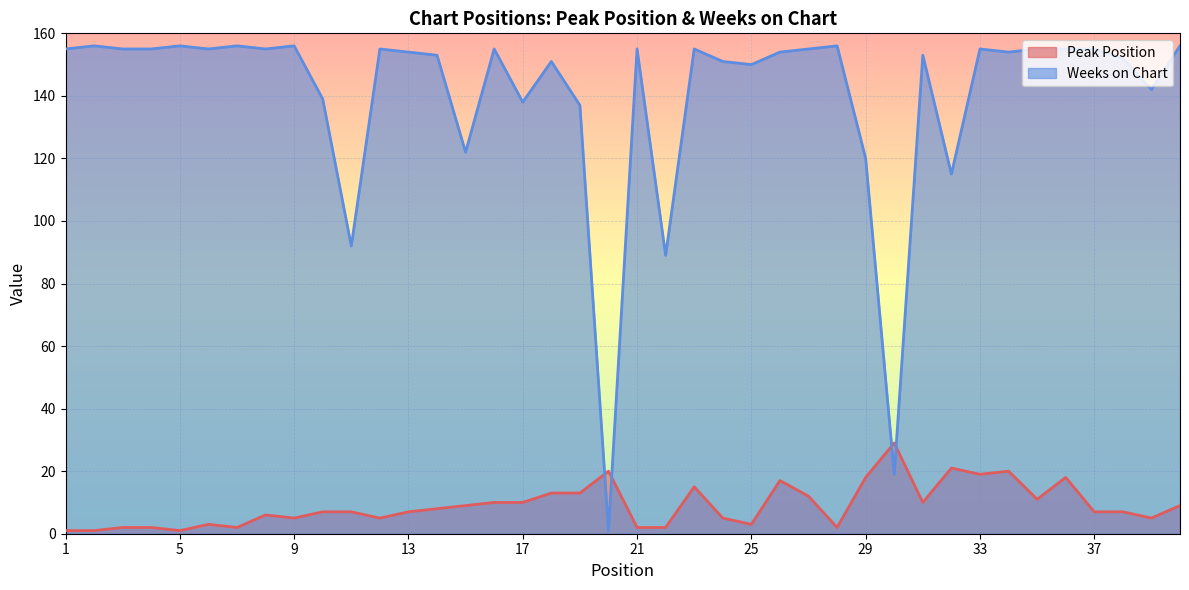

At 4, list the series in order from smallest to largest.

Peak Position, Weeks on Chart